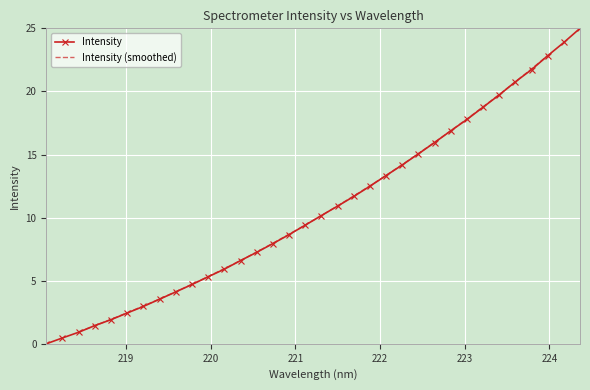

What is the value of the 14th point from the left?

7.3